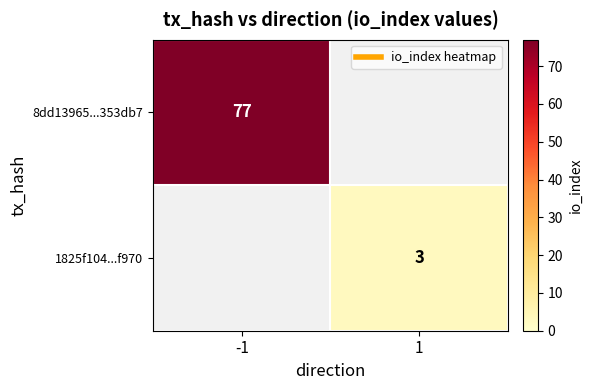

What is the greatest value displayed?

77